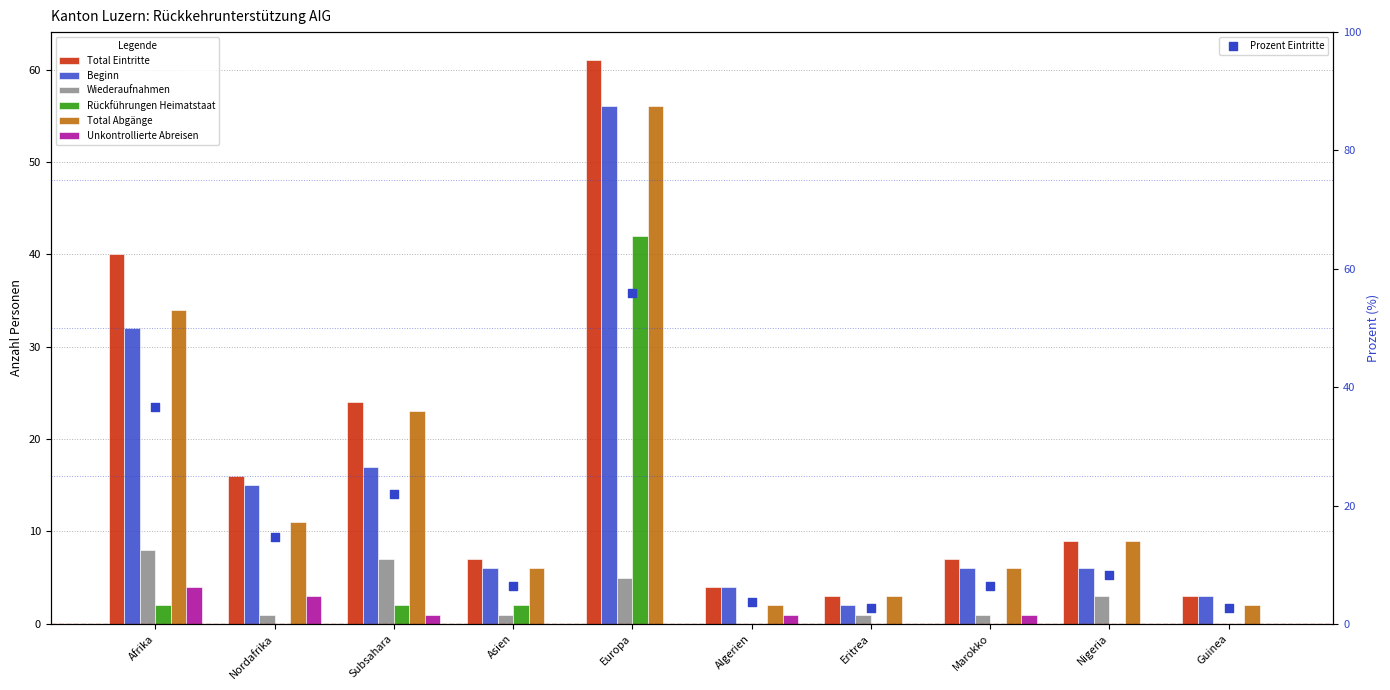

Which series has the largest Y range (max minus min)?

Total Eintritte